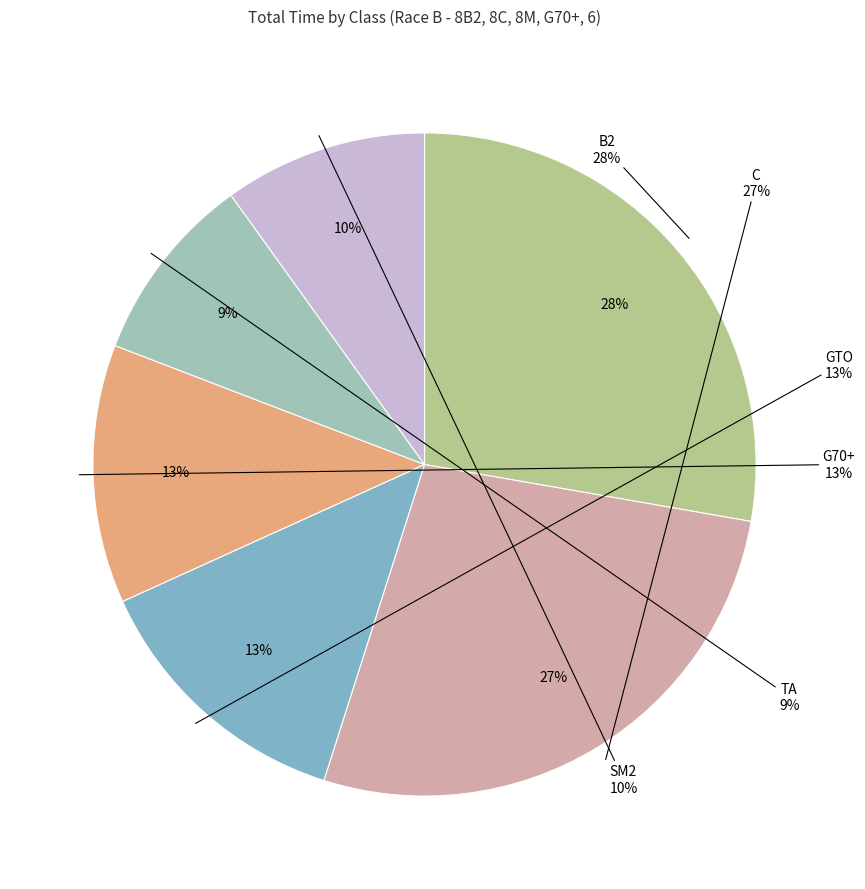

How much of the chart is everything except C?

72.8%